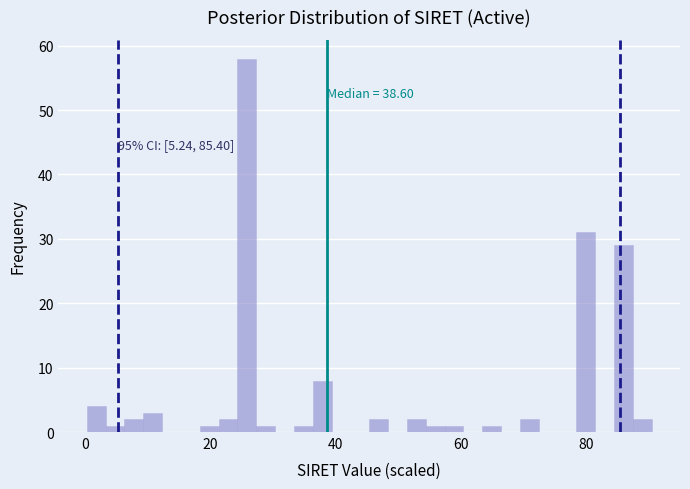

Around what value on the x-axis is the tallest bar? Give the approximate position of its centre, as read against the axis.

26